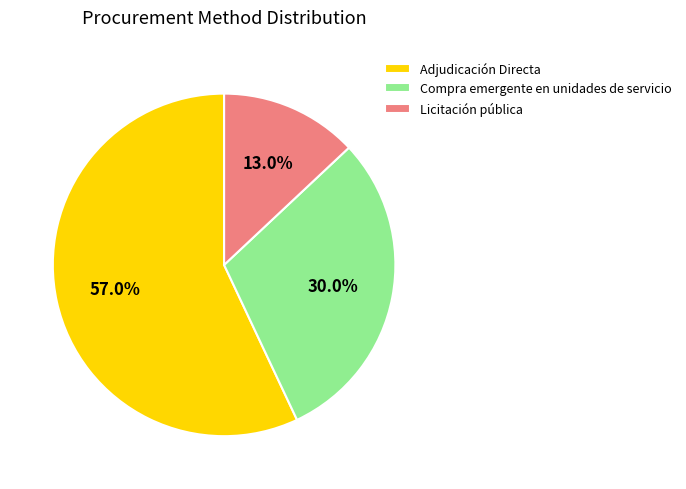

To the nearest percent, what is the difference between the Licitación pública and Compra emergente en unidades de servicio slice percentages?

17%